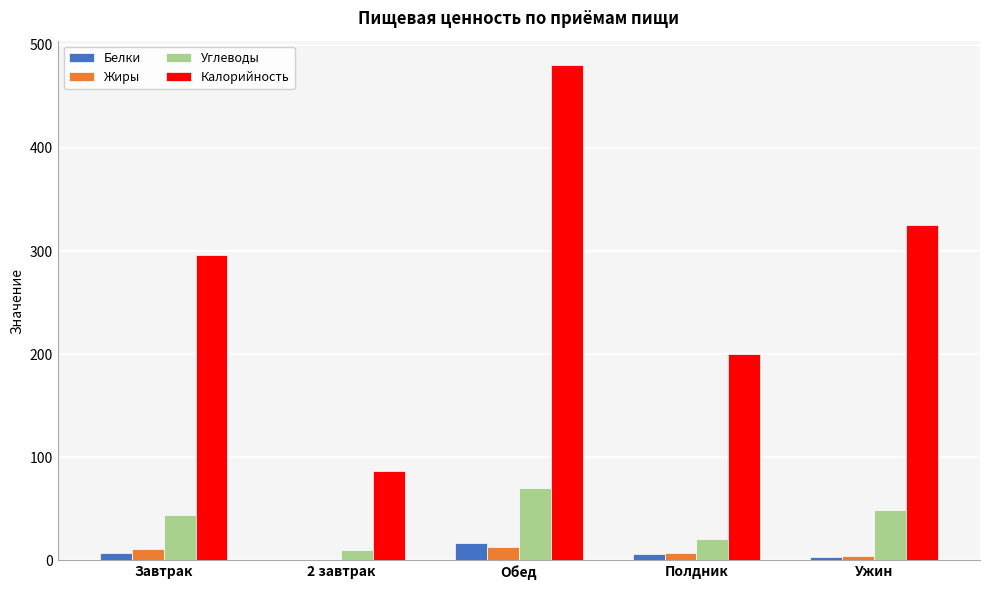

What is the average value of the Белки series?

6.9